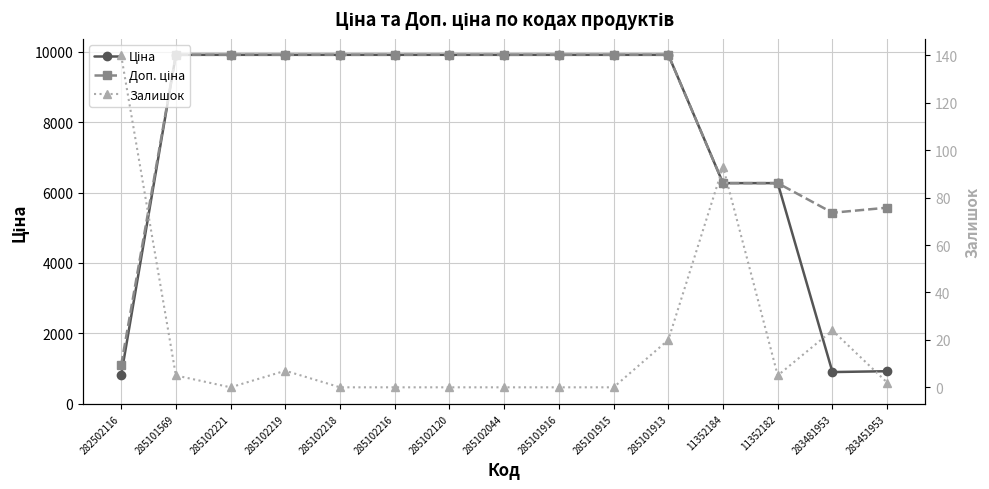

At 283451953, list the series in order from smallest to largest.

Залишок, Ціна, Доп. ціна